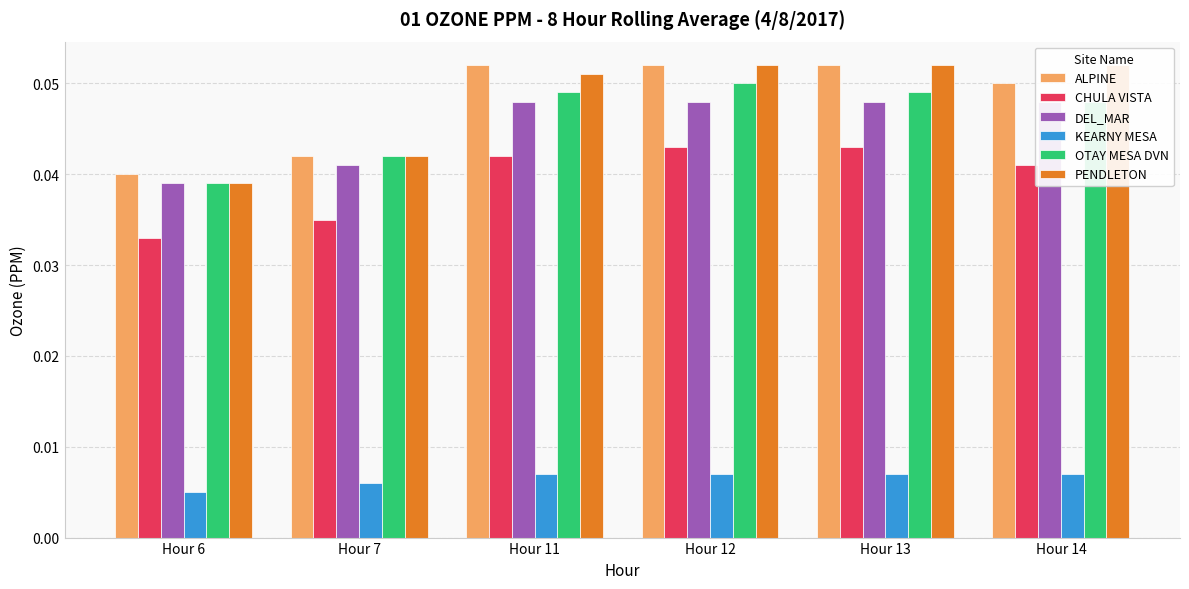

How many bars are there in total?

36